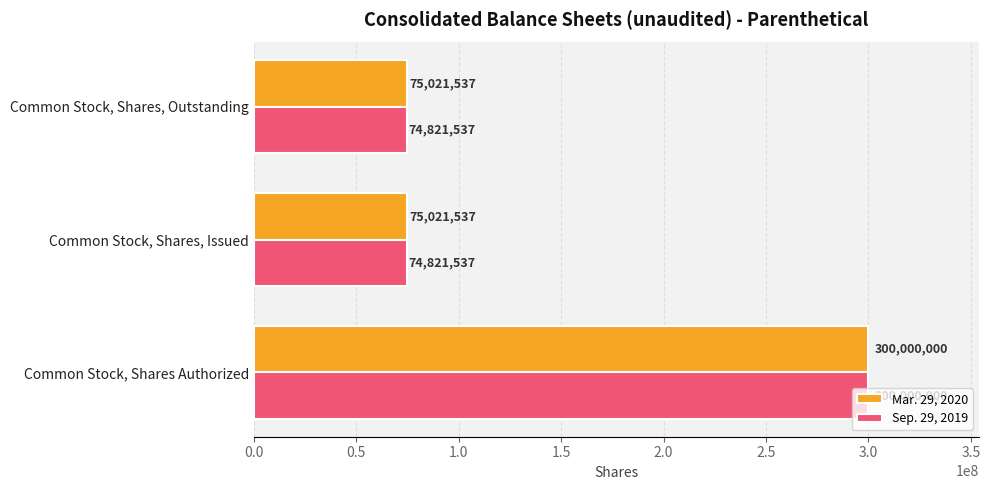

What is the minimum value for Mar. 29, 2020?

75021537